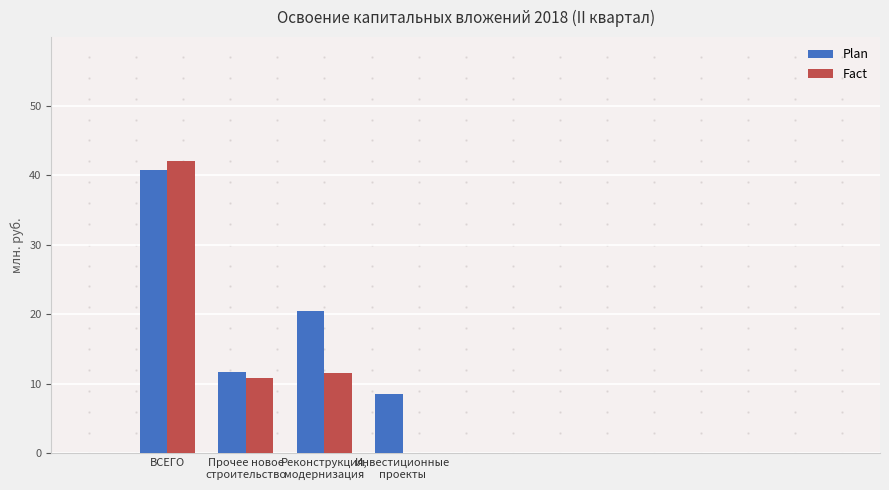

What is the sum of all Fact values?

64.5